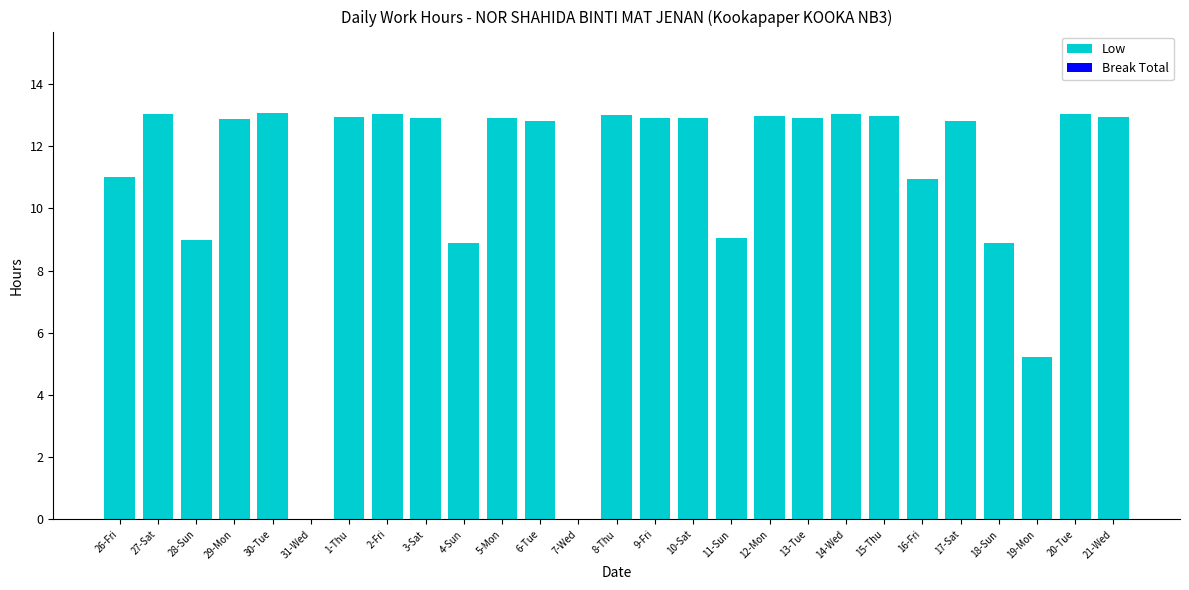

At which label does the data first exceed 12?

27-Sat